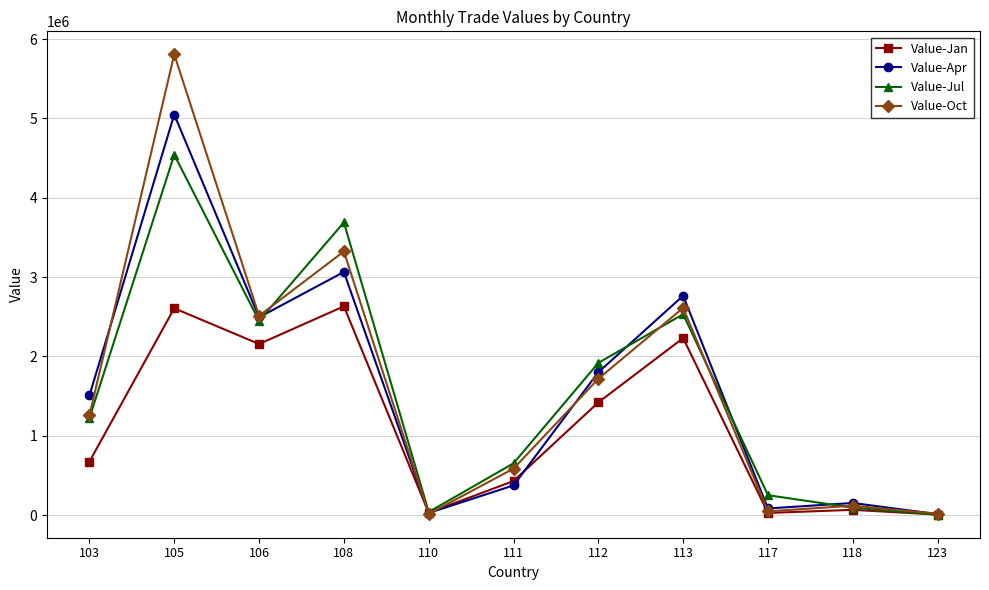

At how many categories does at least one series exceed 1615202?

5